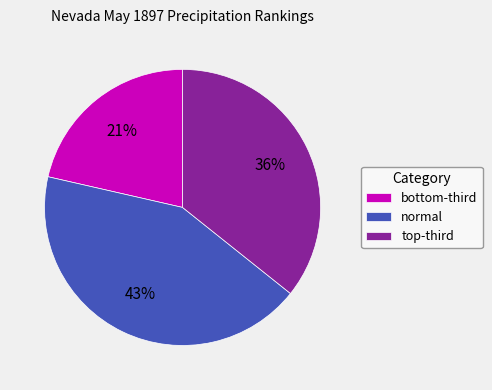

Is there a majority slice in this chart?

No